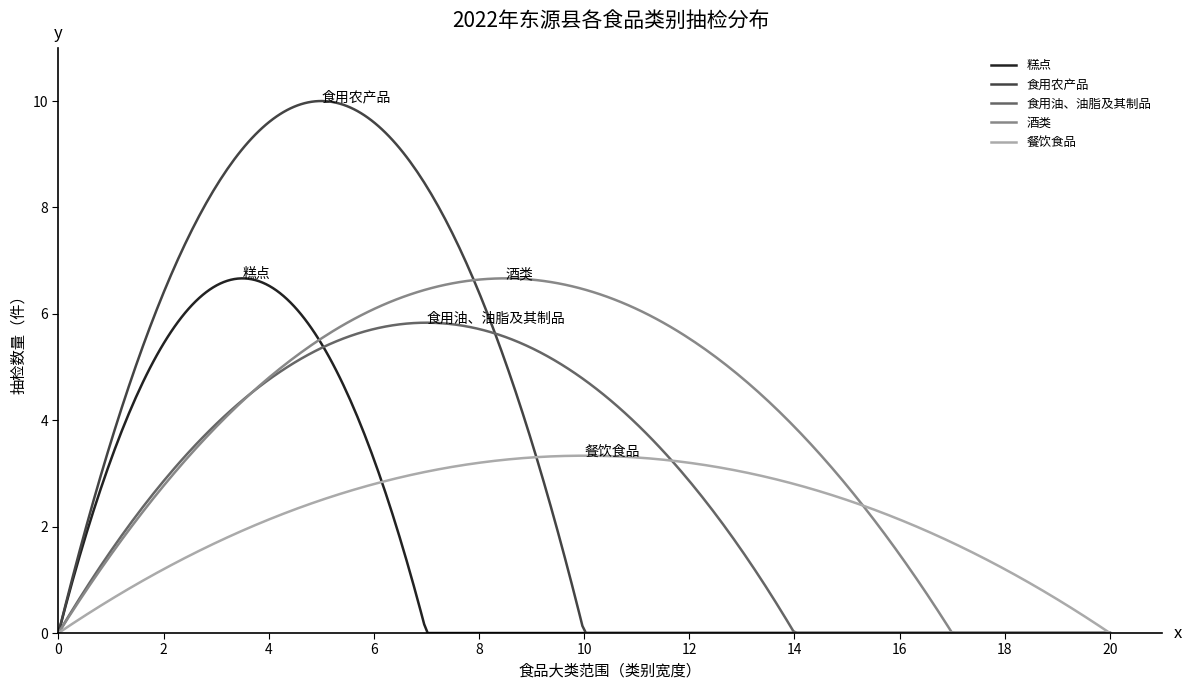

Which series has the largest range (max minus min)?

食用农产品